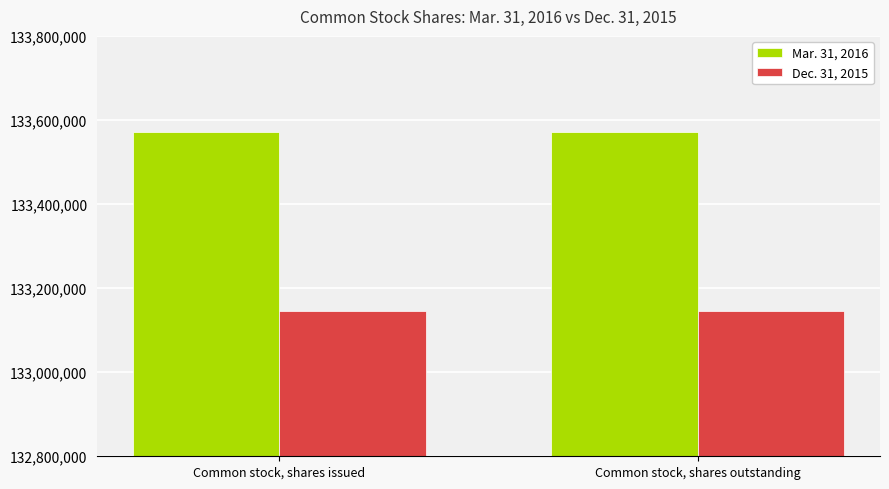

At how many categories does at least one series exceed 133404871?

2